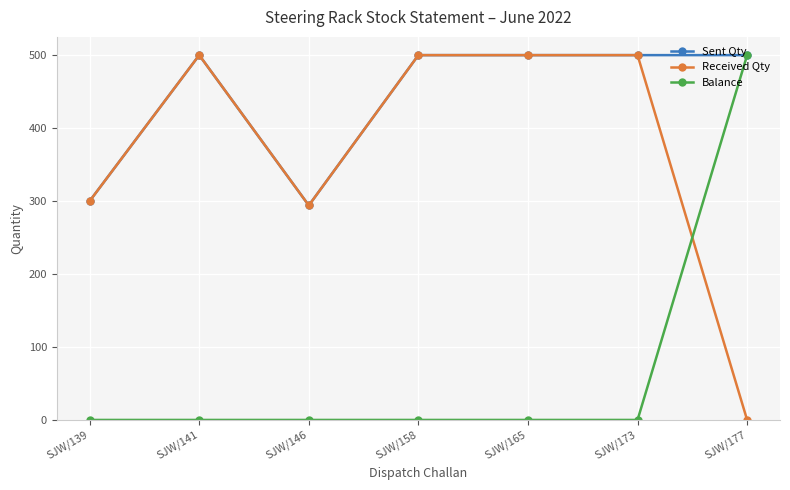

Which series has the largest total across all categories?

Sent Qty